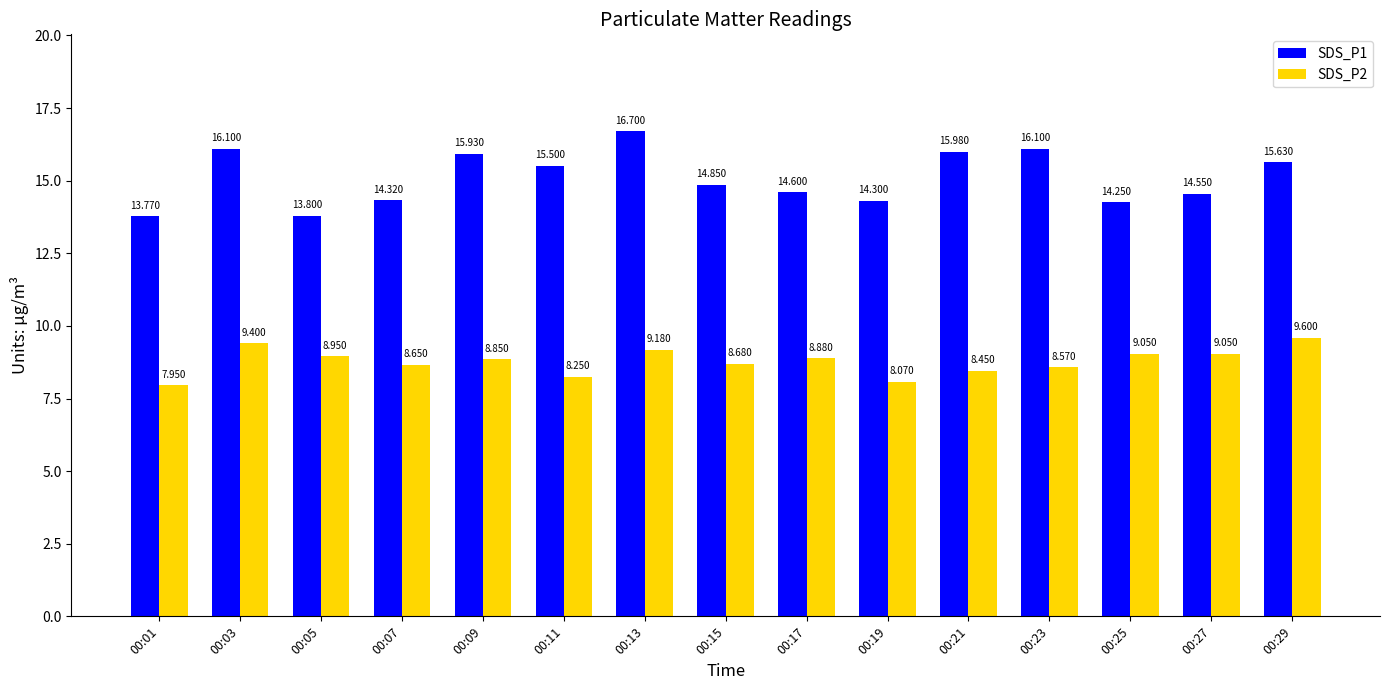

Are the bars horizontal?

No